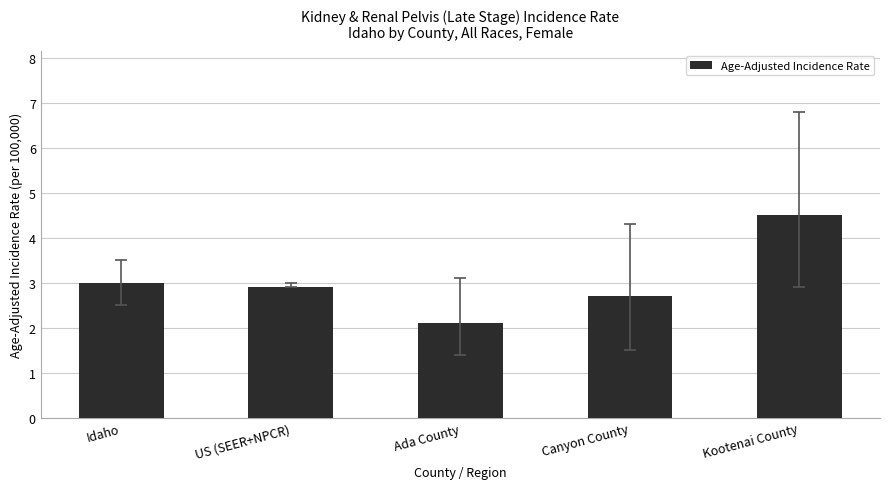

Does the chart contain any negative values?

No